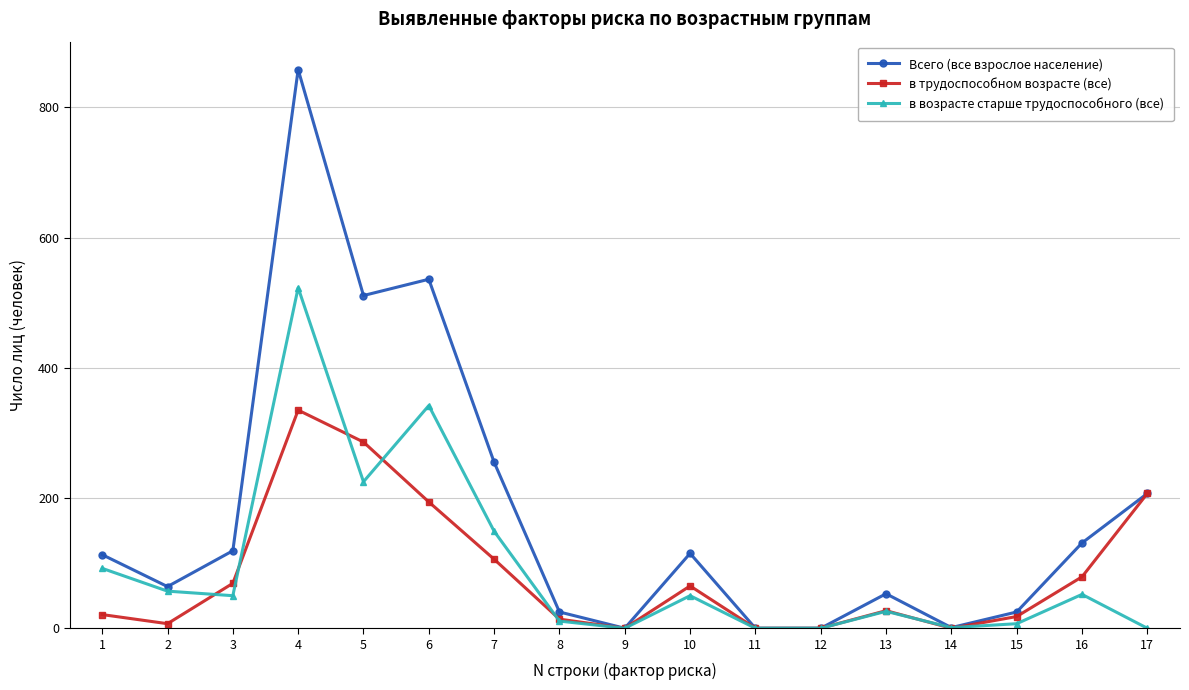

What is the maximum value shown in the chart?

858